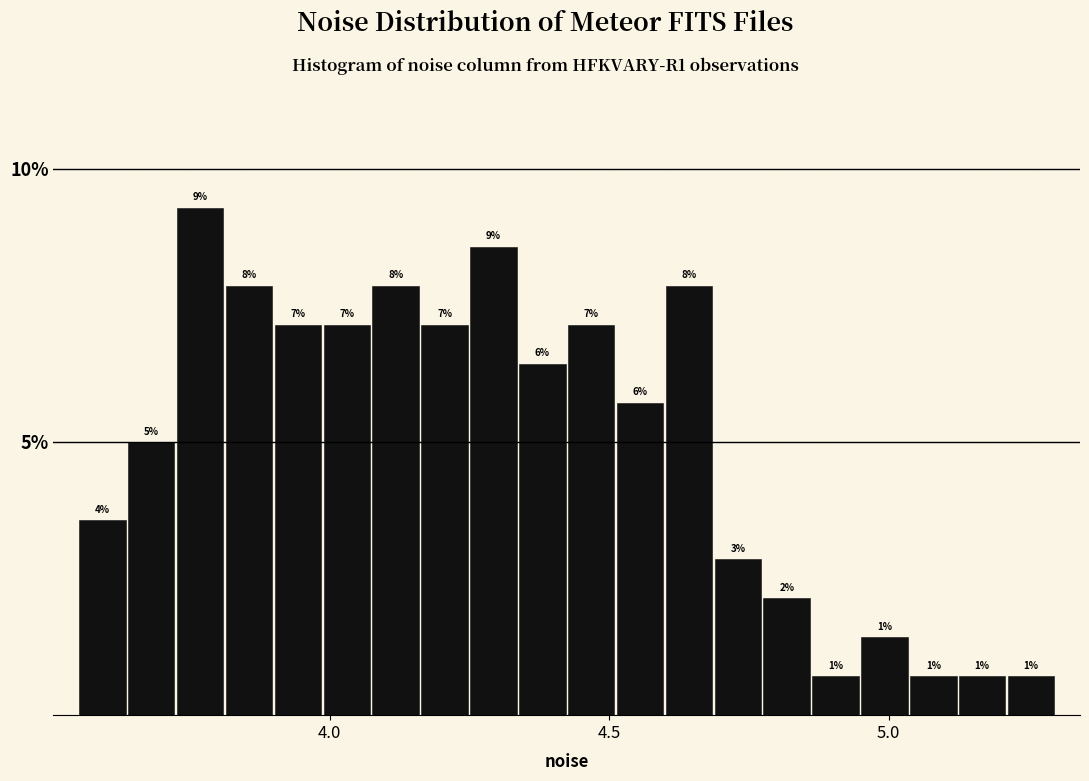

Read against the x-axis, roughly where is the centre of the tallest bar?

3.75